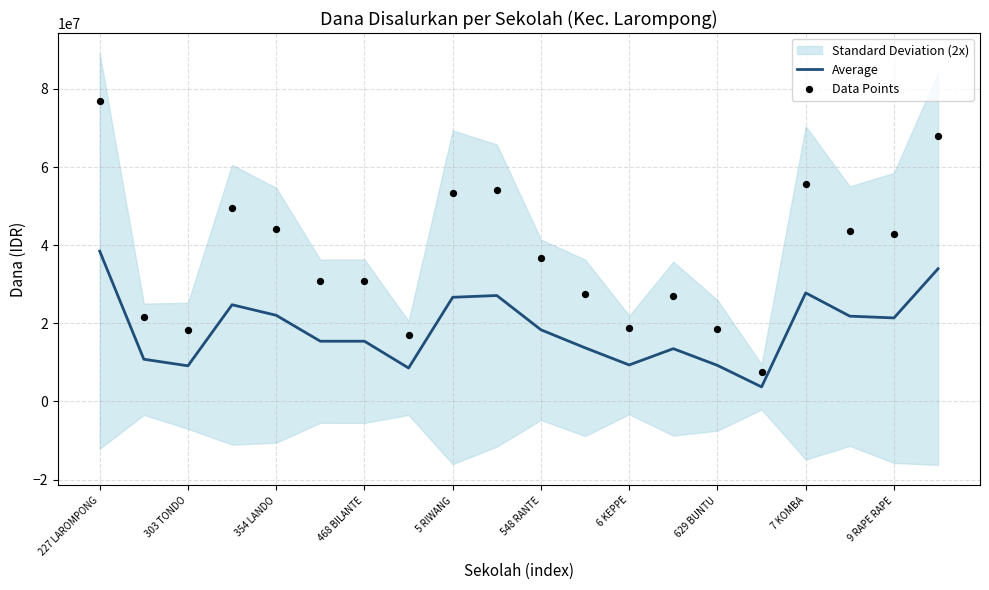

Which series has the largest Y range (max minus min)?

Data Points